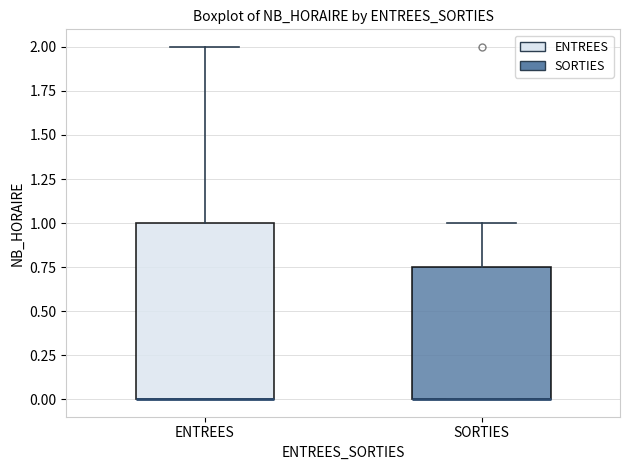

Reading left to right, read every box against the y-axis: the position of its median line, the range the box covers, and the ends of its whiskers. The values are not printed on the chart, so give them approximately, as read against the axis.

ENTREES: median 0.00 (drawn on the box's lower edge), box 0.00 to 1.00, whiskers 0.00 to 2.00
SORTIES: median 0.00 (drawn on the box's lower edge), box 0.00 to 0.75, whiskers 0.00 to 1.00